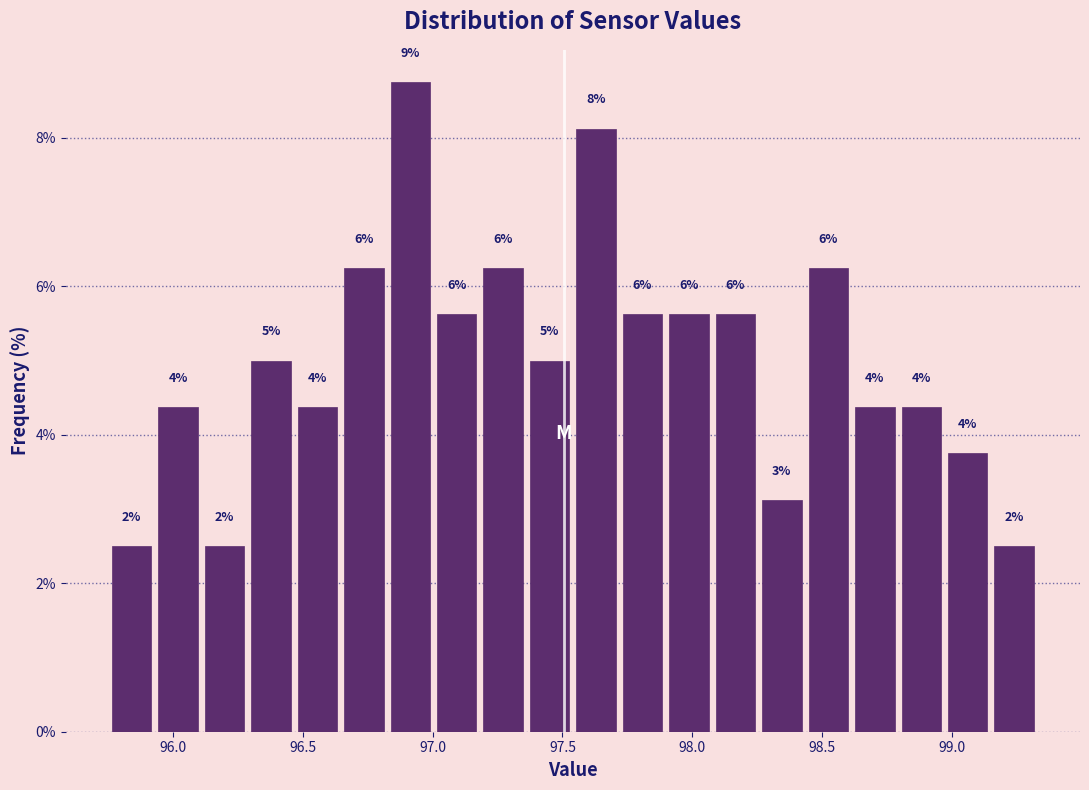

Read against the x-axis, roughly where is the centre of the tallest bar?

96.90